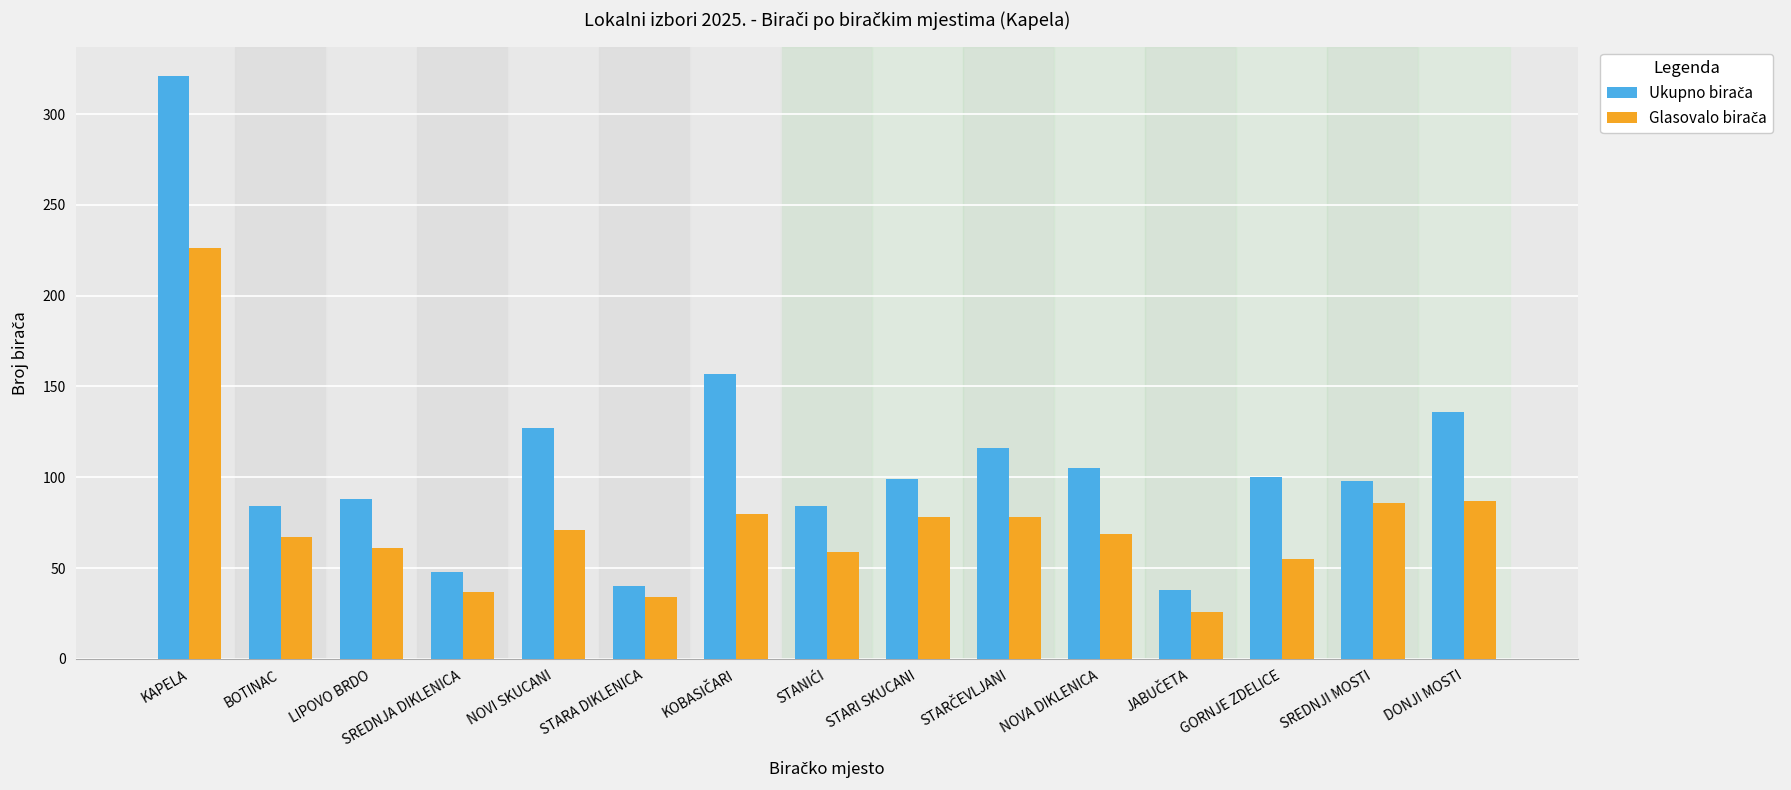

What is the spread (max minus min) of values at NOVA DIKLENICA?

36